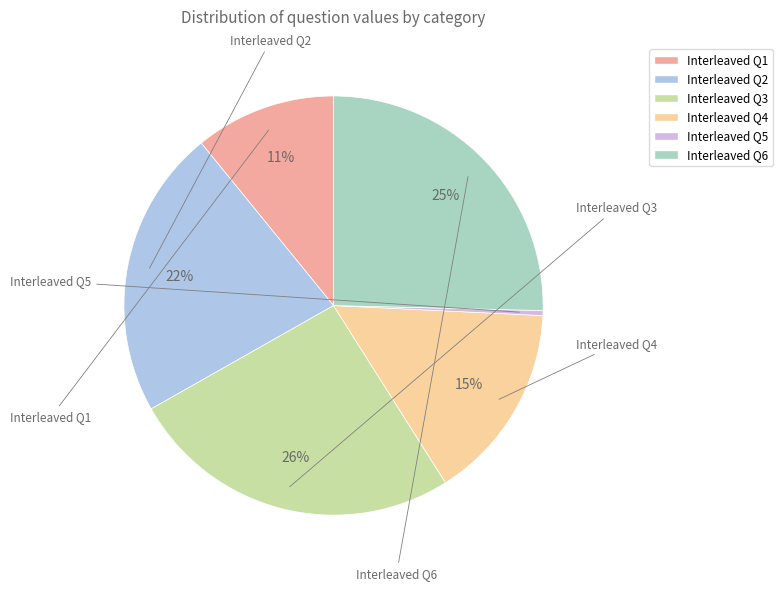

How many slices are in this pie chart?

6